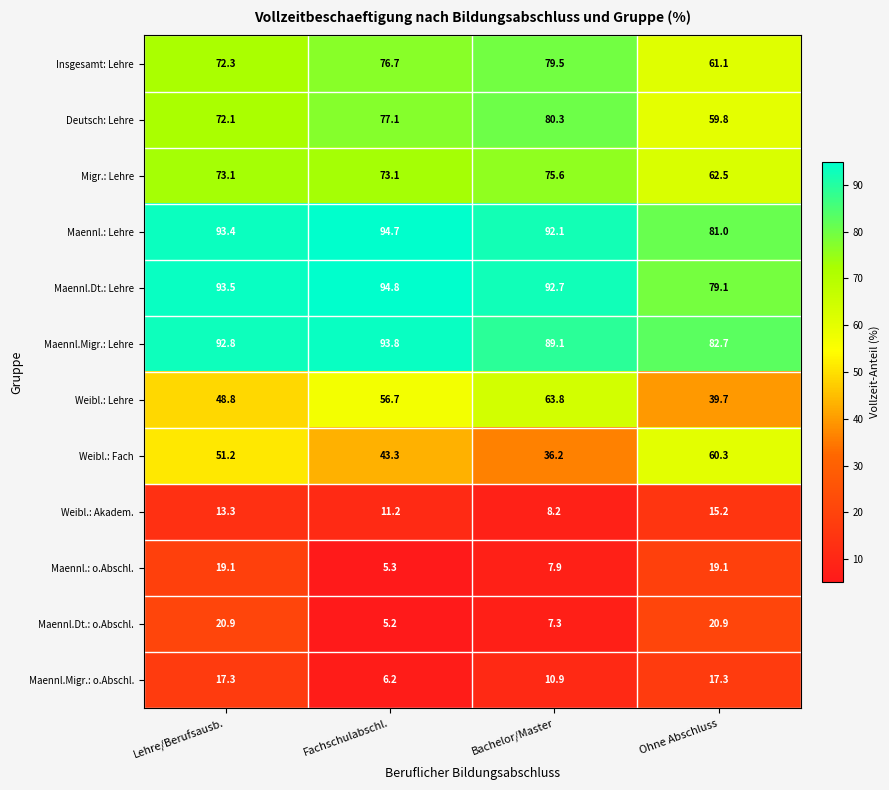

True or false: Deutsch: Lehre has a value of 72.1 at Lehre/Berufsausb..

True